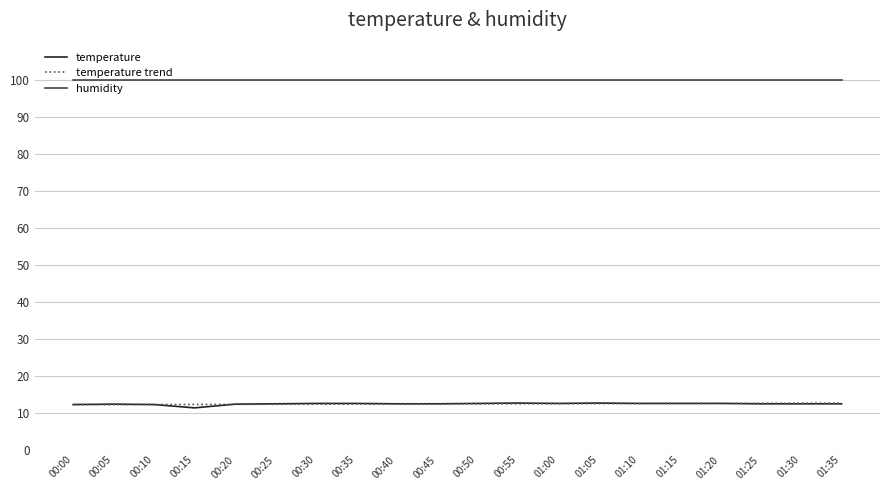

True or false: temperature and humidity cross at least once.

False